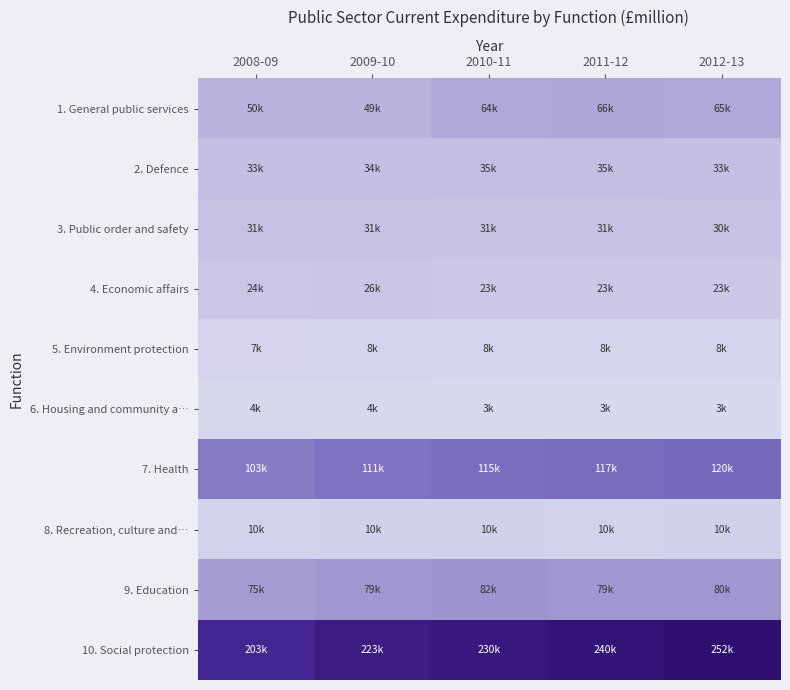

Reading left to right, what are all the values shown in this chart?

1. General public services: 2008-09=49600	2009-10=49375	2010-11=64256	2011-12=66316	2012-13=64954
2. Defence: 2008-09=33317	2009-10=33652	2010-11=34982	2011-12=35056	2012-13=32908
3. Public order and safety: 2008-09=30906	2009-10=31432	2010-11=31014	2011-12=30509	2012-13=30038
4. Economic affairs: 2008-09=24017	2009-10=26236	2010-11=23349	2011-12=22842	2012-13=22901
5. Environment protection: 2008-09=7060	2009-10=8188	2010-11=8145	2011-12=8212	2012-13=7884
6. Housing and community a…: 2008-09=3754	2009-10=4018	2010-11=3069	2011-12=2547	2012-13=3066
7. Health: 2008-09=103383	2009-10=110737	2010-11=114628	2011-12=116985	2012-13=119710
8. Recreation, culture and…: 2008-09=9985	2009-10=10383	2010-11=10380	2011-12=10158	2012-13=10350
9. Education: 2008-09=74704	2009-10=78551	2010-11=82351	2011-12=79109	2012-13=80237
10. Social protection: 2008-09=203373	2009-10=222915	2010-11=230086	2011-12=239823	2012-13=251538